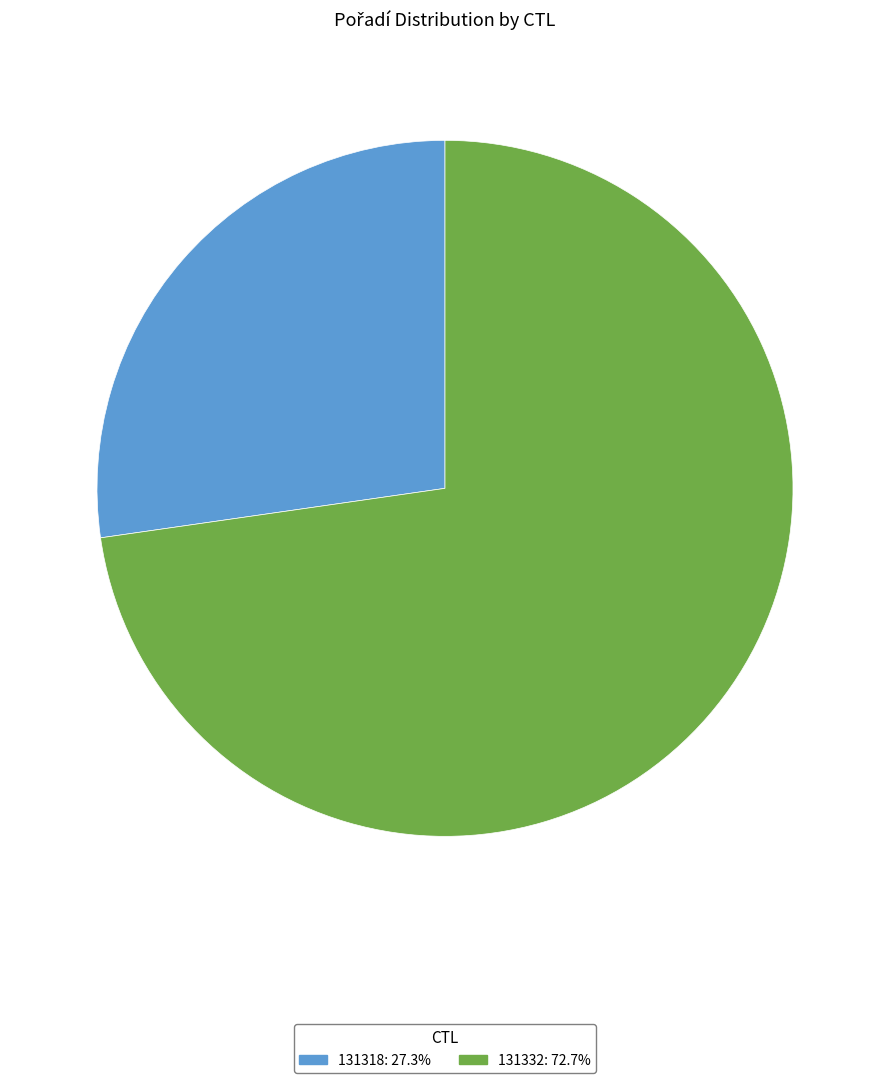

Is there a majority slice in this chart?

Yes